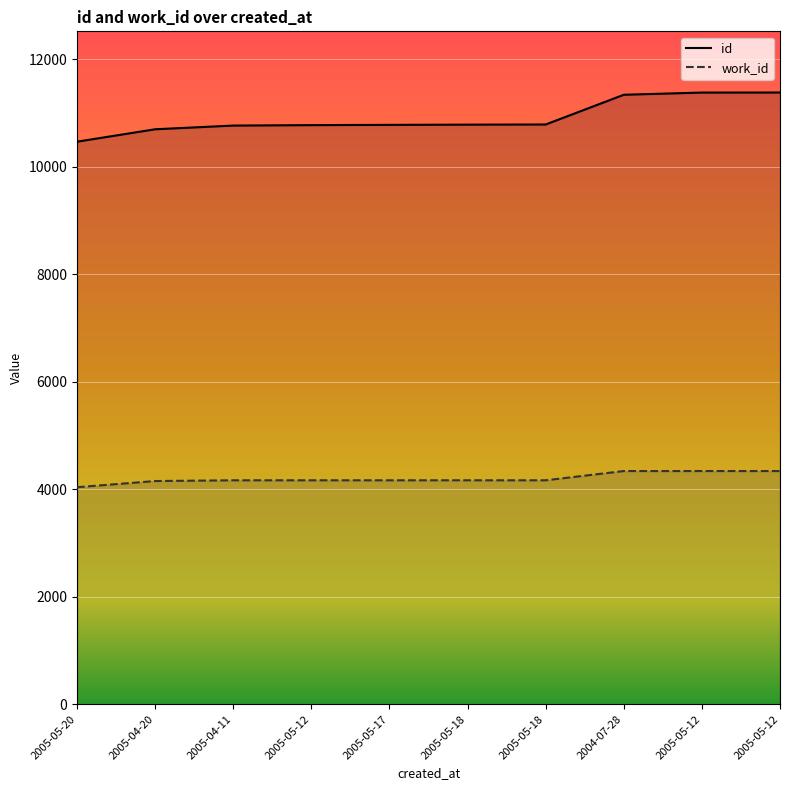

Where is id nearest to the value 10924?

2005-05-18